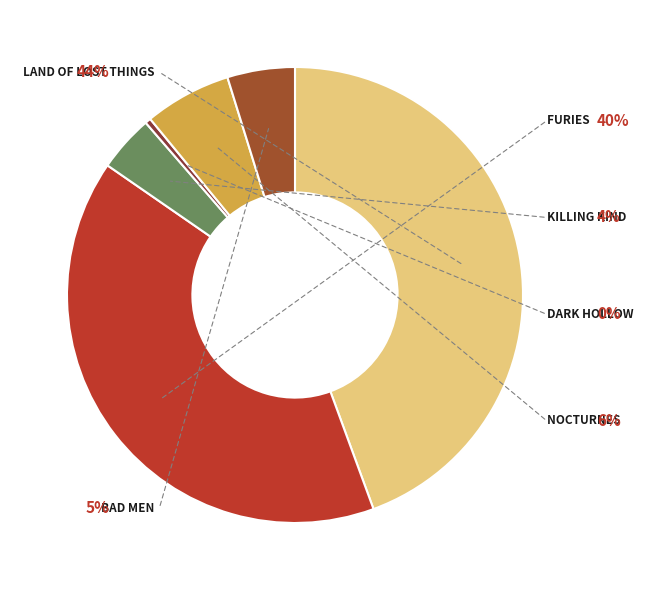

Does Land of Lost Things account for over 50% of the chart?

No